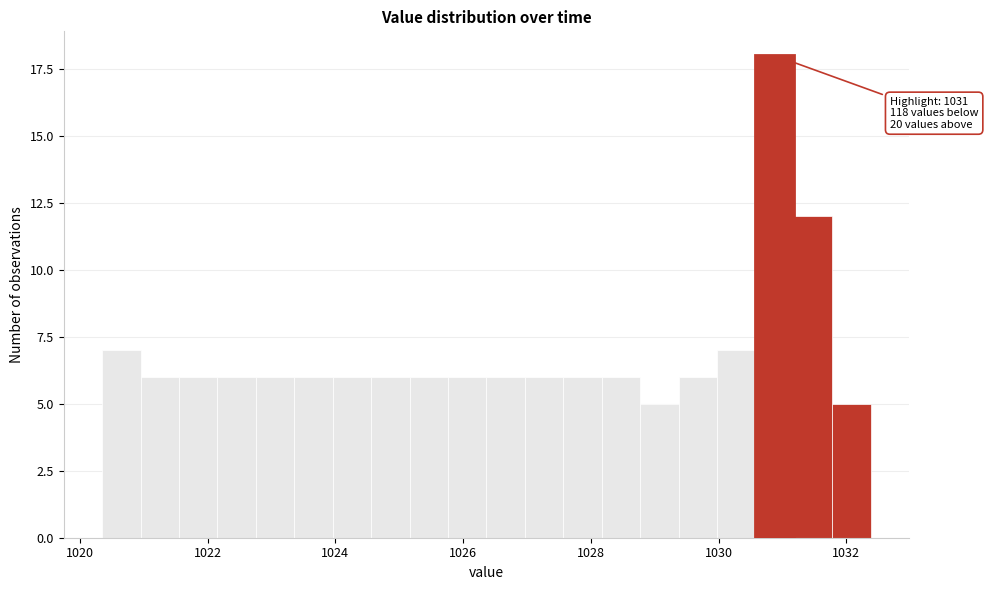

Around what value on the x-axis is the tallest bar? Give the approximate position of its centre, as read against the axis.

1030.8